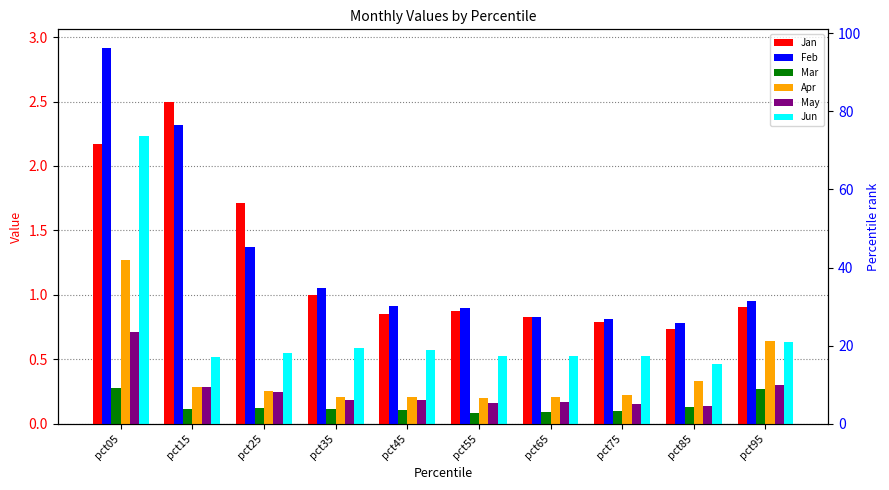

At how many categories does at least one series exceed 1?

4